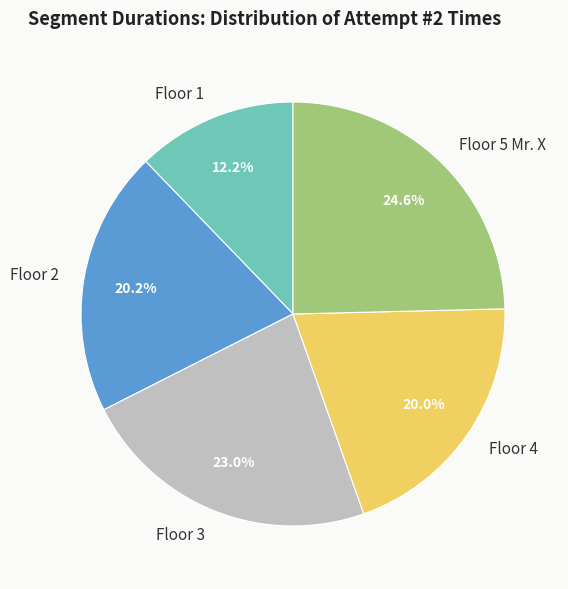

True or false: Floor 2 accounts for 20% of the total.

True